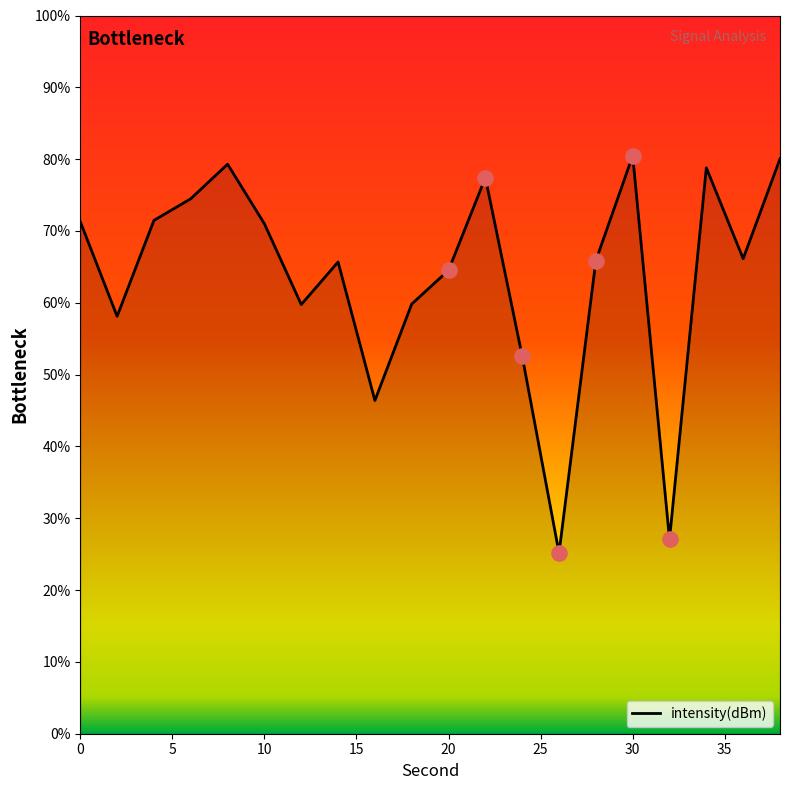

What is the minimum value shown in the chart?

25.2